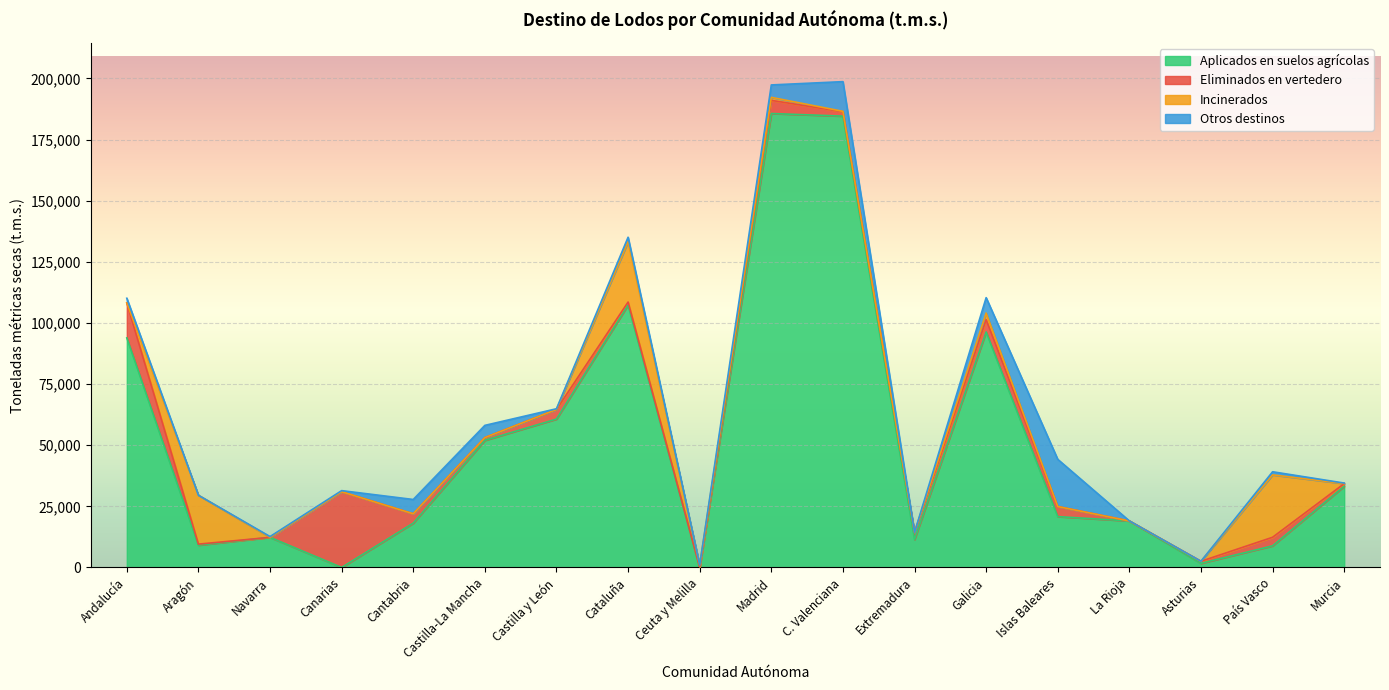

What is the label of the 13th point from the left?

Galicia